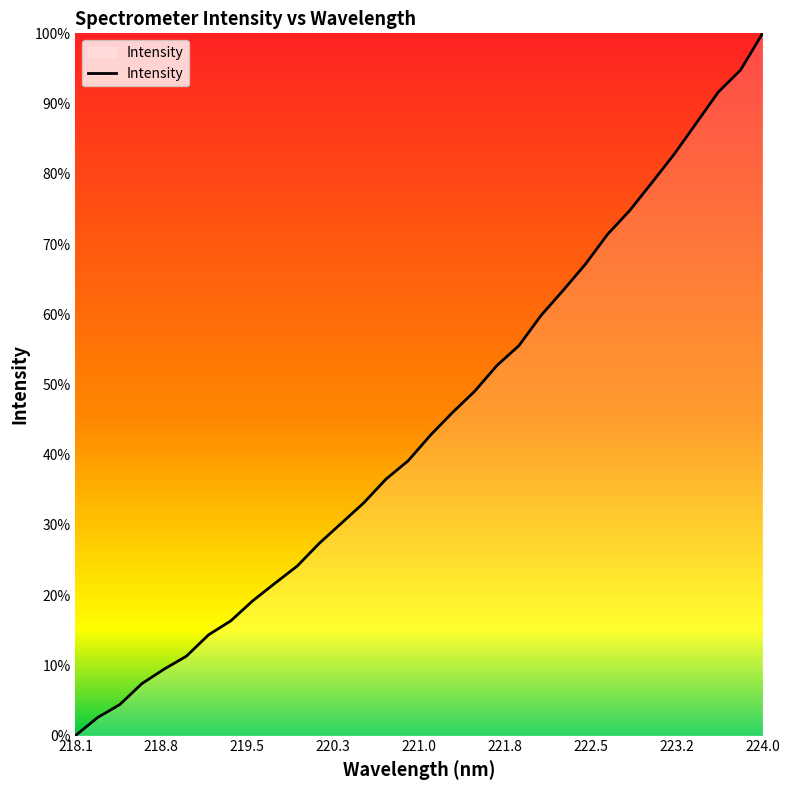

Is this an area chart (filled region under the line)?

Yes